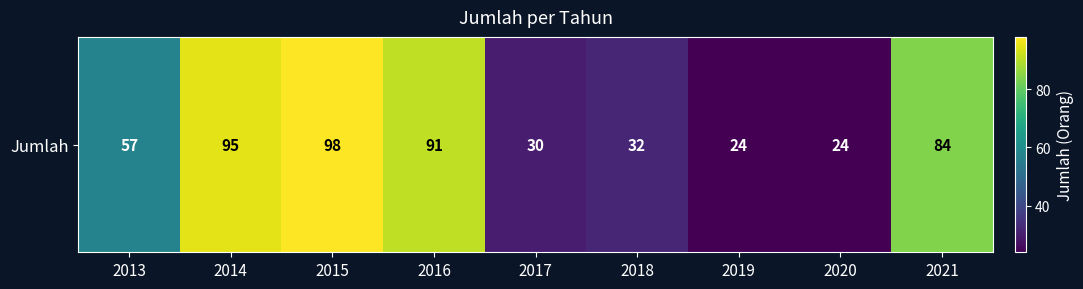

How many values exceed 57?

4